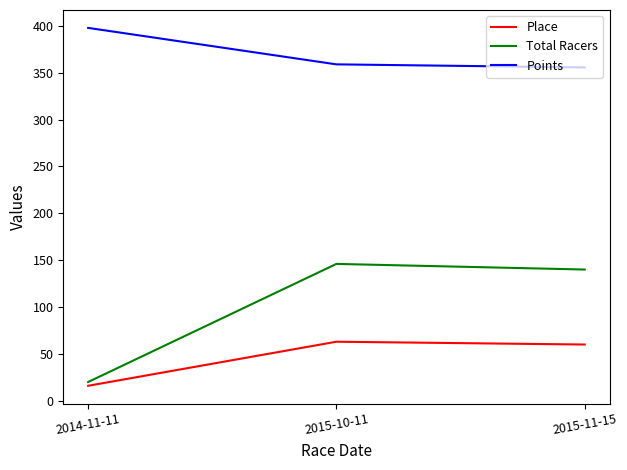

How many lines are shown in the chart?

3